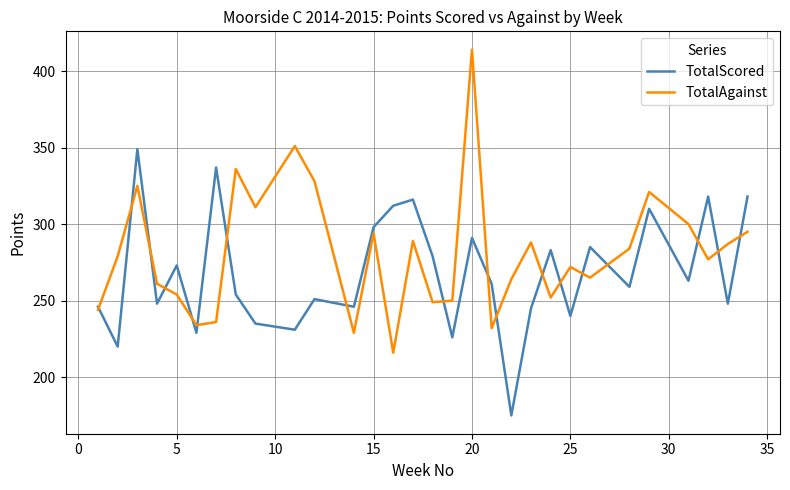

What is the lowest value of the TotalScored series?

175